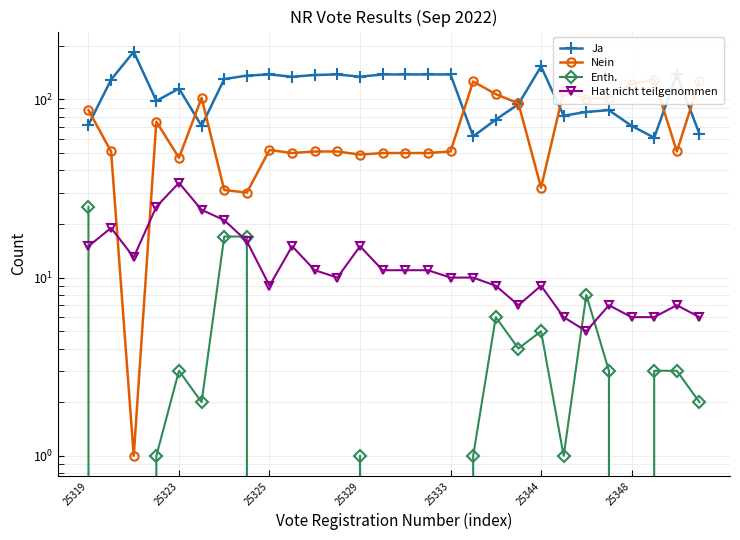

In Hat nicht teilgenommen, how many points are lower than both neighbors (excluding endpoints)?

5